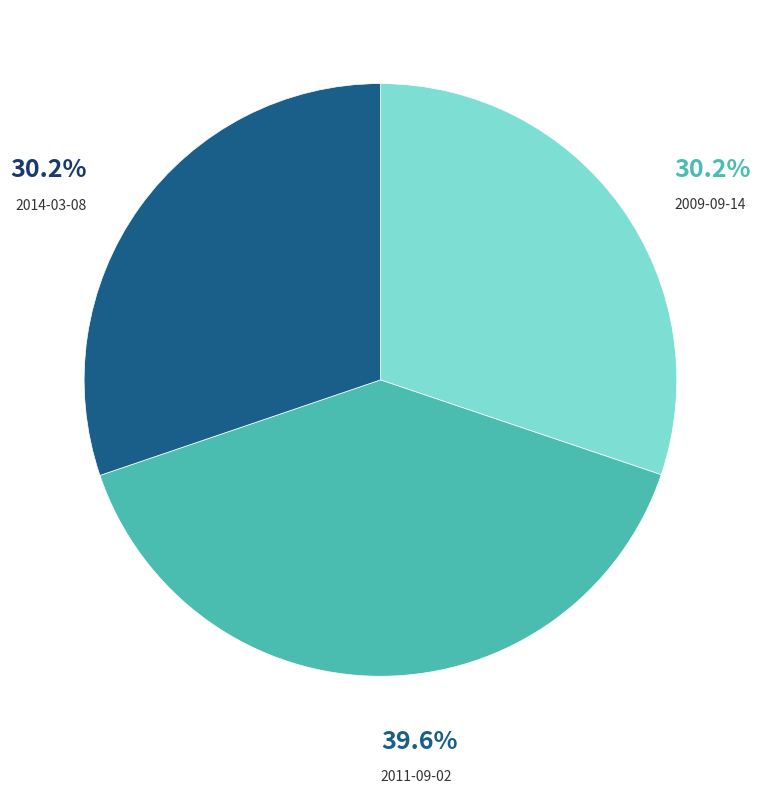

How much of the chart is everything except 2011-09-02?

60.4%